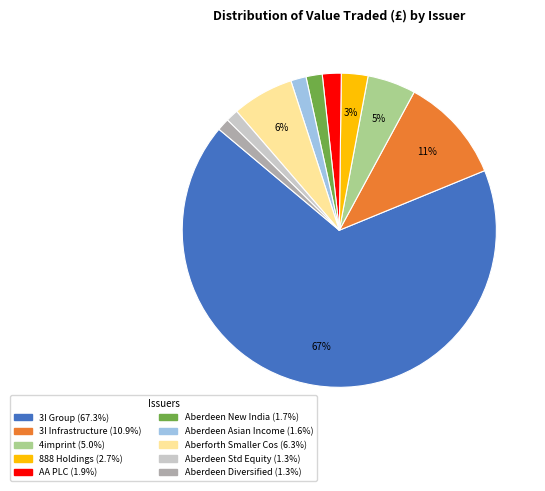

To the nearest percent, what is the difference between the largest and smallest slice percentages?

66%